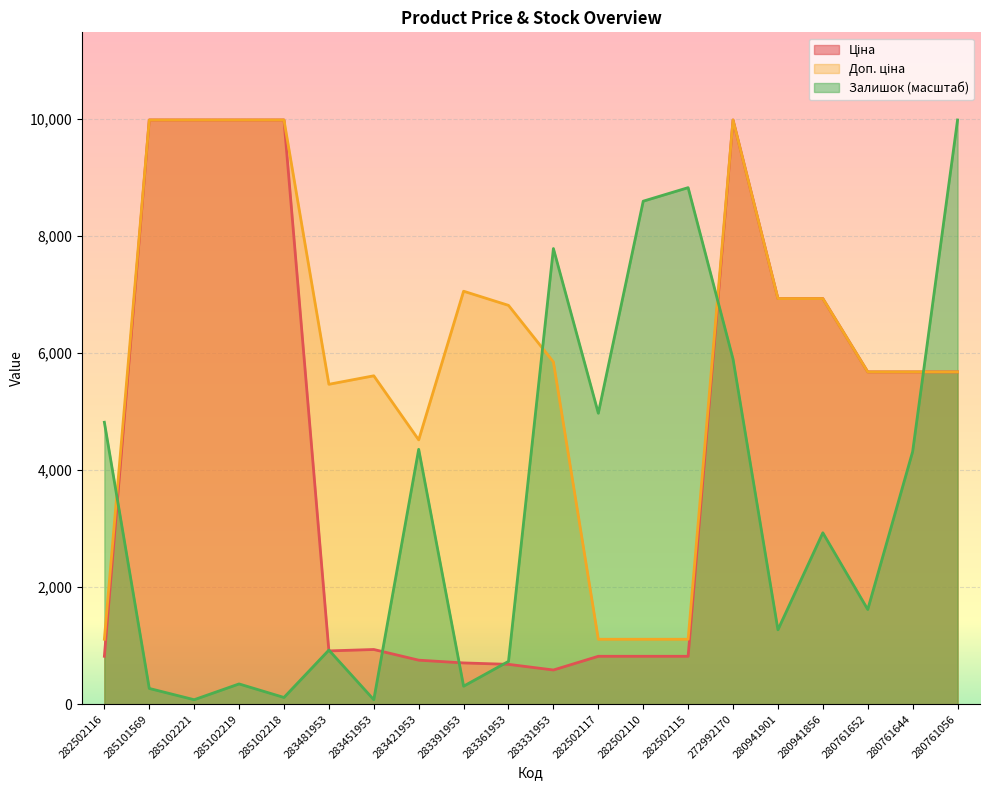

How many lines are shown in the chart?

3